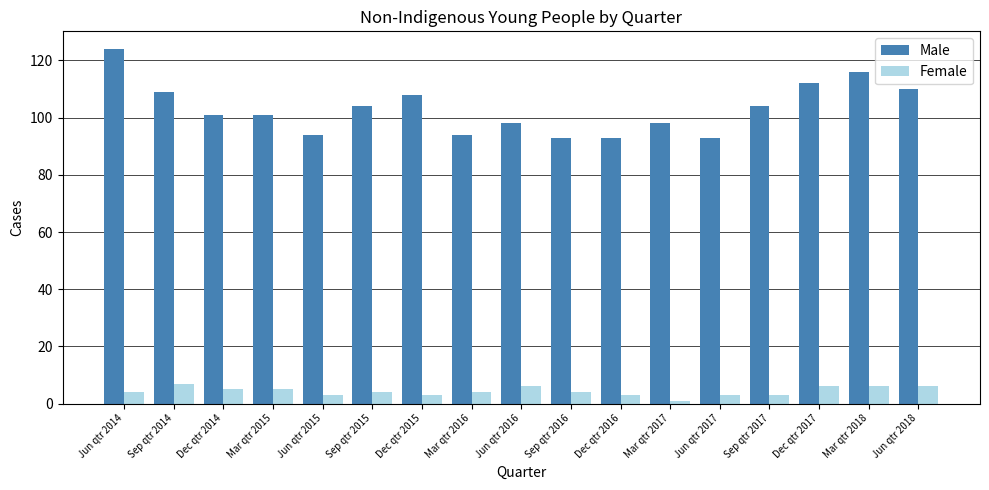

Reading left to right, transcribe all the data shown in this chart.

Male: Jun qtr 2014=124	Sep qtr 2014=109	Dec qtr 2014=101	Mar qtr 2015=101	Jun qtr 2015=94	Sep qtr 2015=104	Dec qtr 2015=108	Mar qtr 2016=94	Jun qtr 2016=98	Sep qtr 2016=93	Dec qtr 2016=93	Mar qtr 2017=98	Jun qtr 2017=93	Sep qtr 2017=104	Dec qtr 2017=112	Mar qtr 2018=116	Jun qtr 2018=110
Female: Jun qtr 2014=4	Sep qtr 2014=7	Dec qtr 2014=5	Mar qtr 2015=5	Jun qtr 2015=3	Sep qtr 2015=4	Dec qtr 2015=3	Mar qtr 2016=4	Jun qtr 2016=6	Sep qtr 2016=4	Dec qtr 2016=3	Mar qtr 2017=1	Jun qtr 2017=3	Sep qtr 2017=3	Dec qtr 2017=6	Mar qtr 2018=6	Jun qtr 2018=6